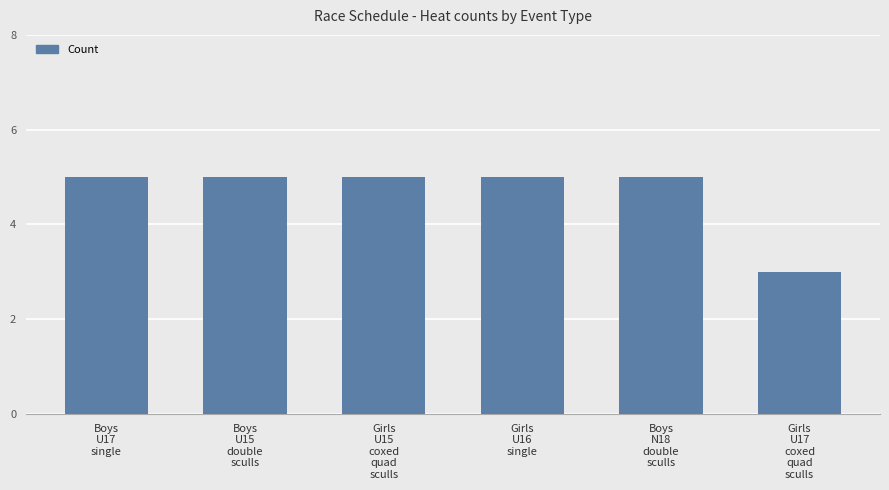

The chart shows a value of 3 at Girls
U17
coxed
quad
sculls. True or false?

True